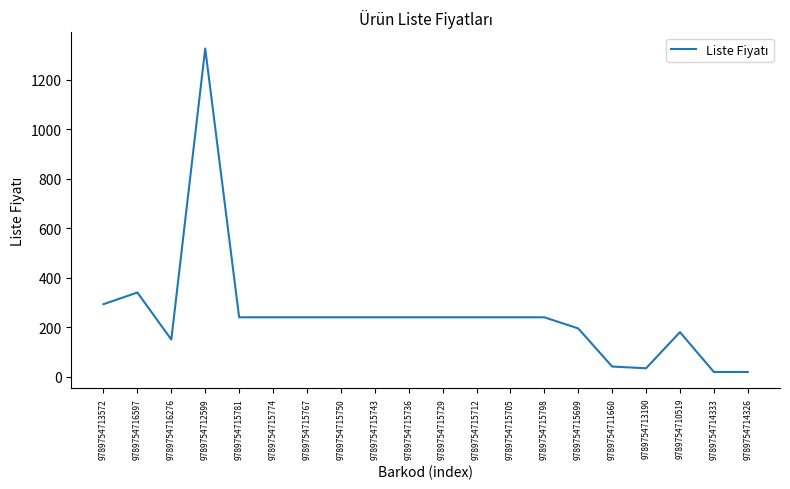

The chart shows a value of 77 at 9789754715781. True or false?

False